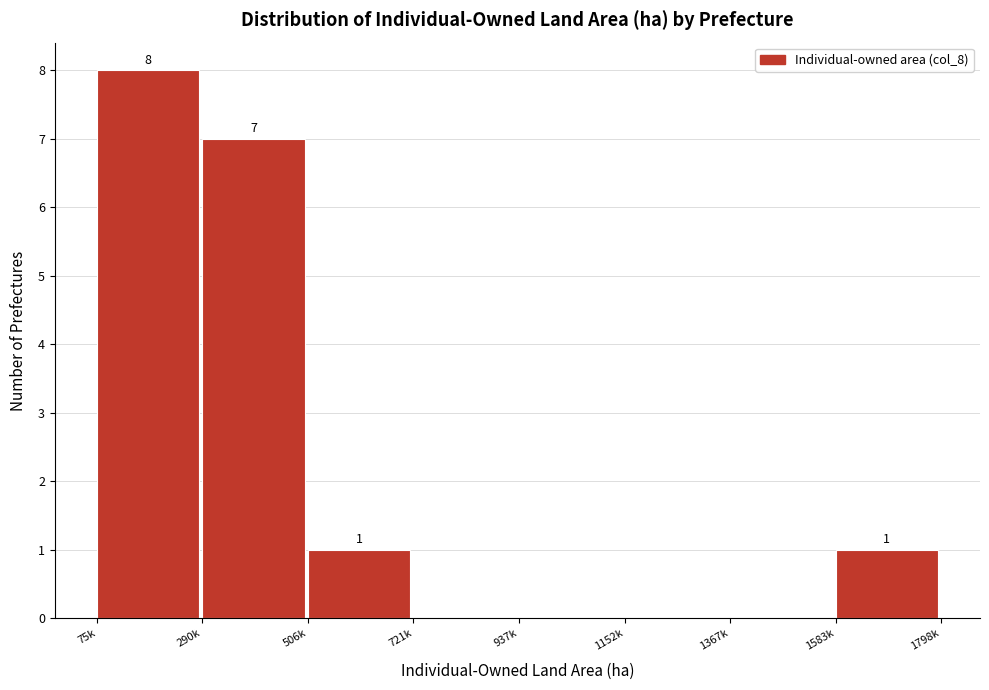

Reading right to left, transcribe all the data shown in this chart.

1583k=1	1367k=0	1152k=0	937k=0	721k=0	506k=1	290k=7	75k=8